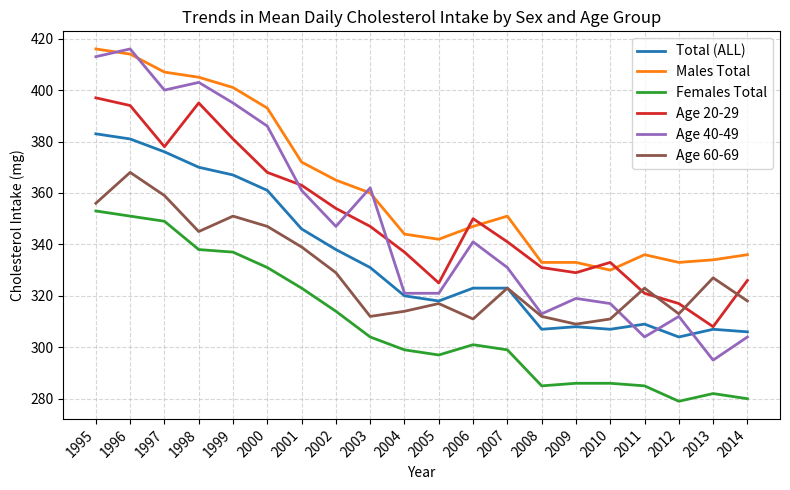

Which series has the largest total across all categories?

Males Total